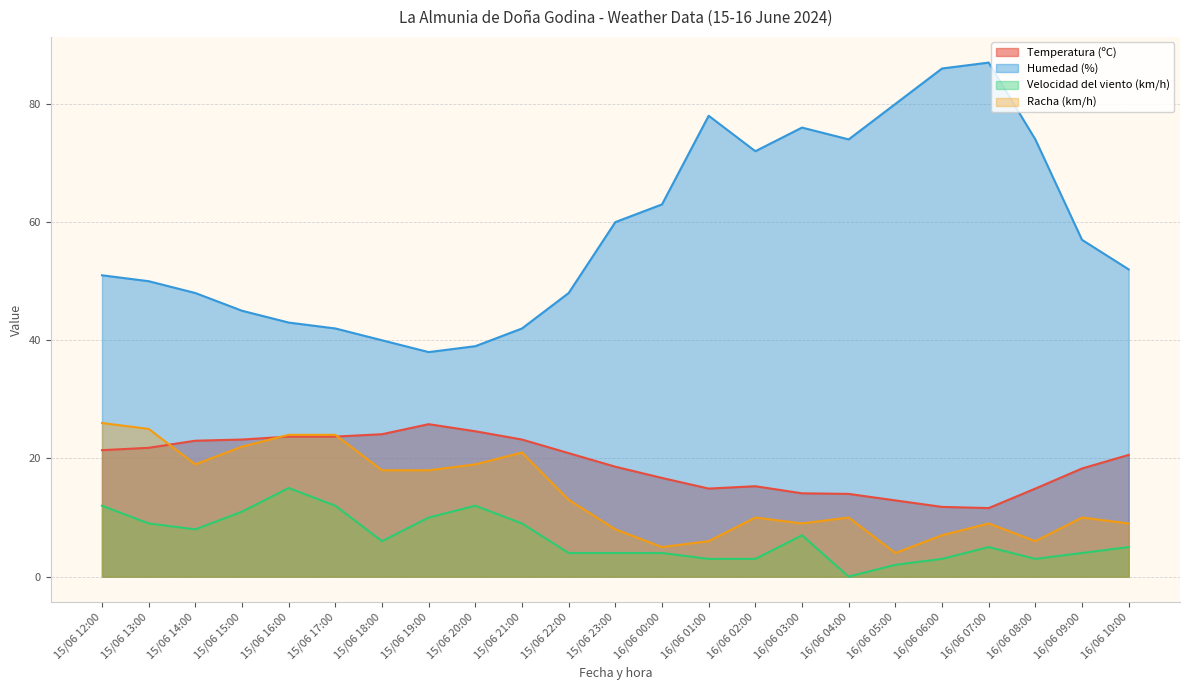

At how many categories does at least one series exceed 29?

23